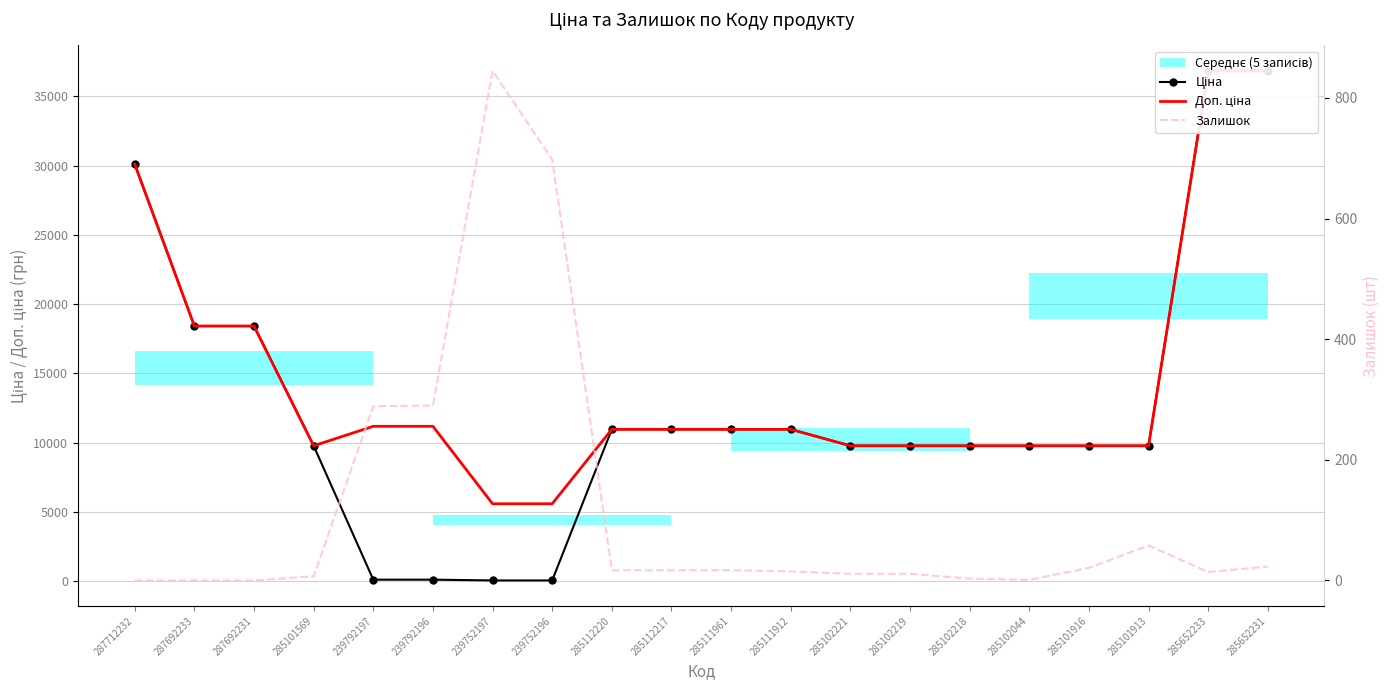

What is the difference between the Залишок values at 285112217 and 285102219?

6.0